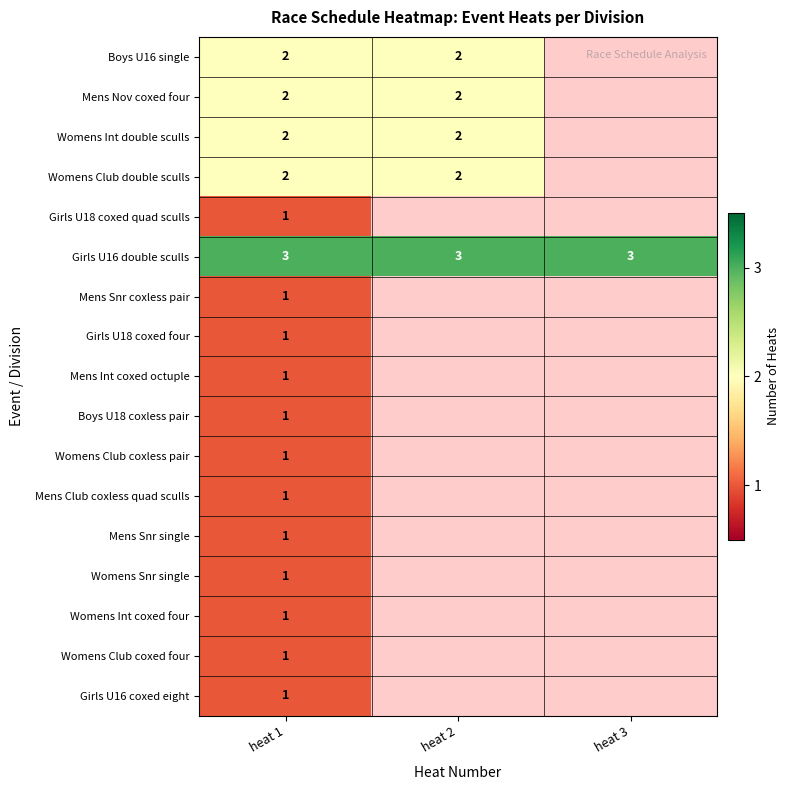

What is the sum of the Boys U16 single values at heat 1 and heat 2?

4